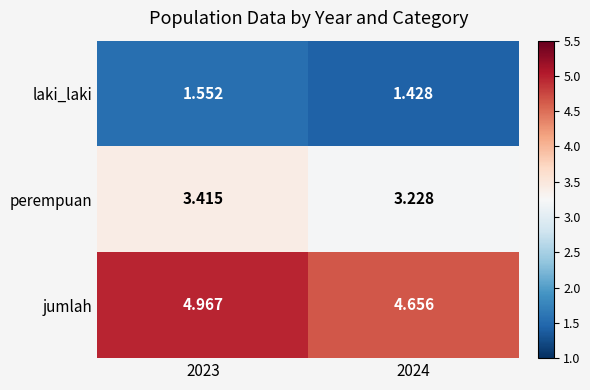

Count the number of data series in this chart.

3